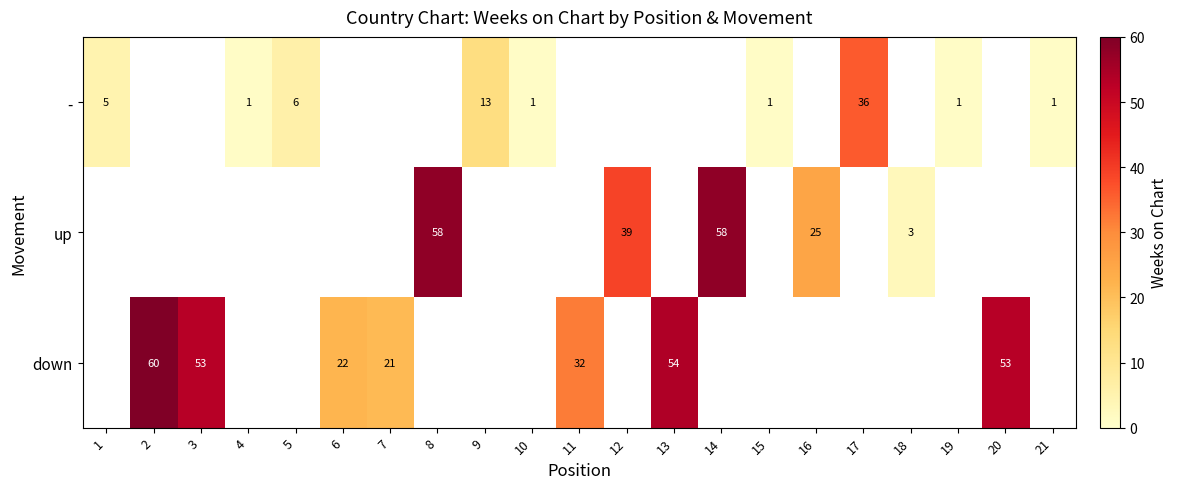

At how many categories does at least one series exceed 58?

1